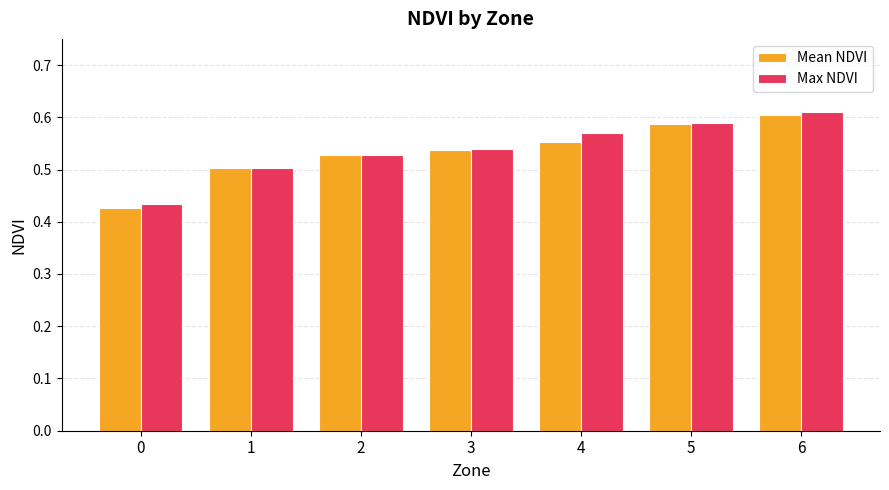

How many Max NDVI values are between 0 and 1?

7